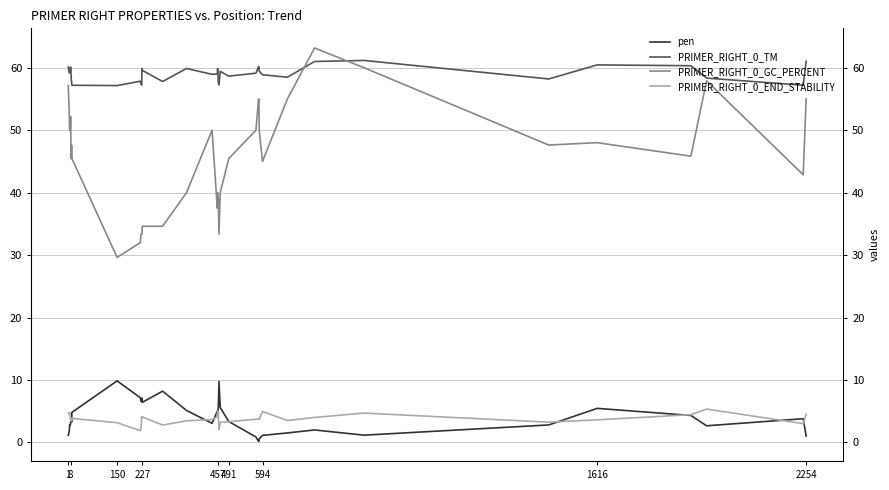

Is this an area chart (filled region under the line)?

No